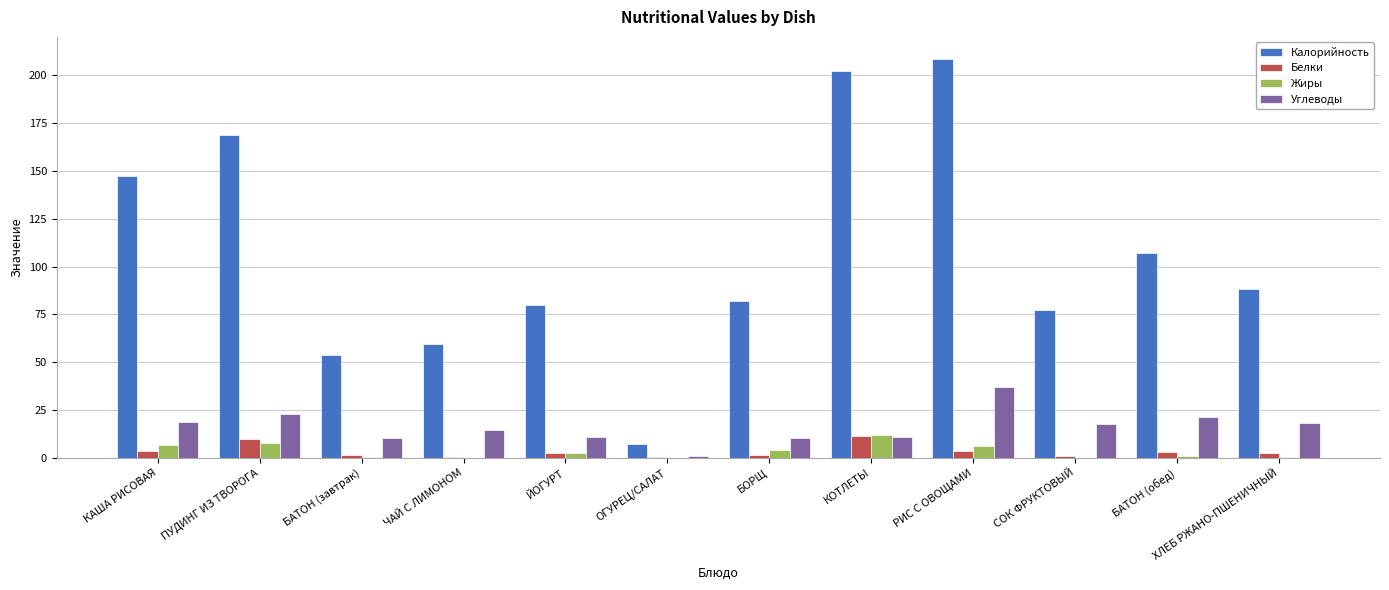

What value does the Жиры series have at БОРЩ?

3.9